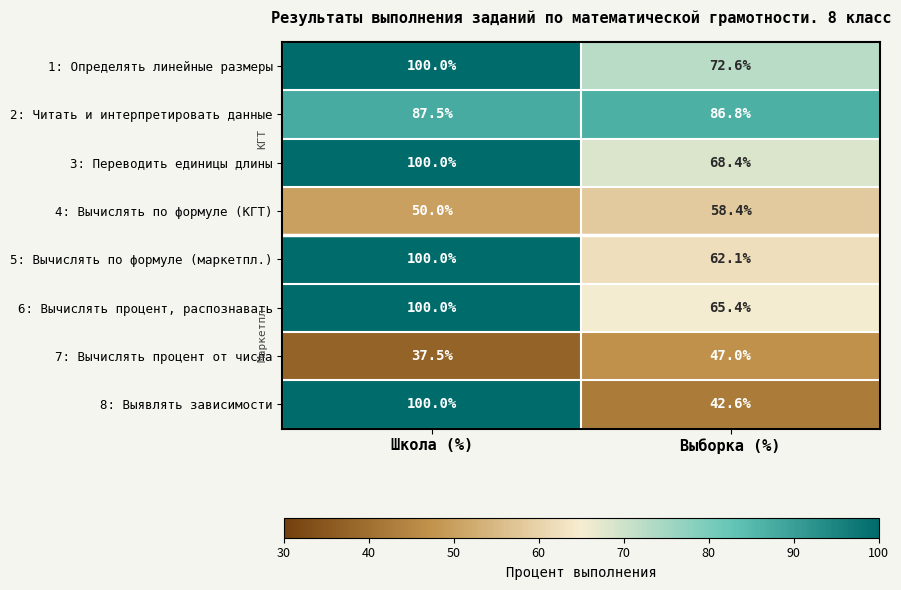

What is the spread (max minus min) of values at Школа (%)?

62.5